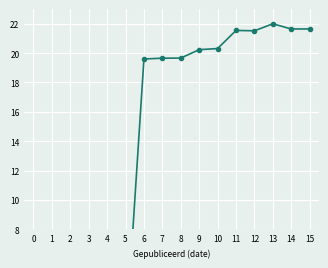

How many lines are shown in the chart?

1